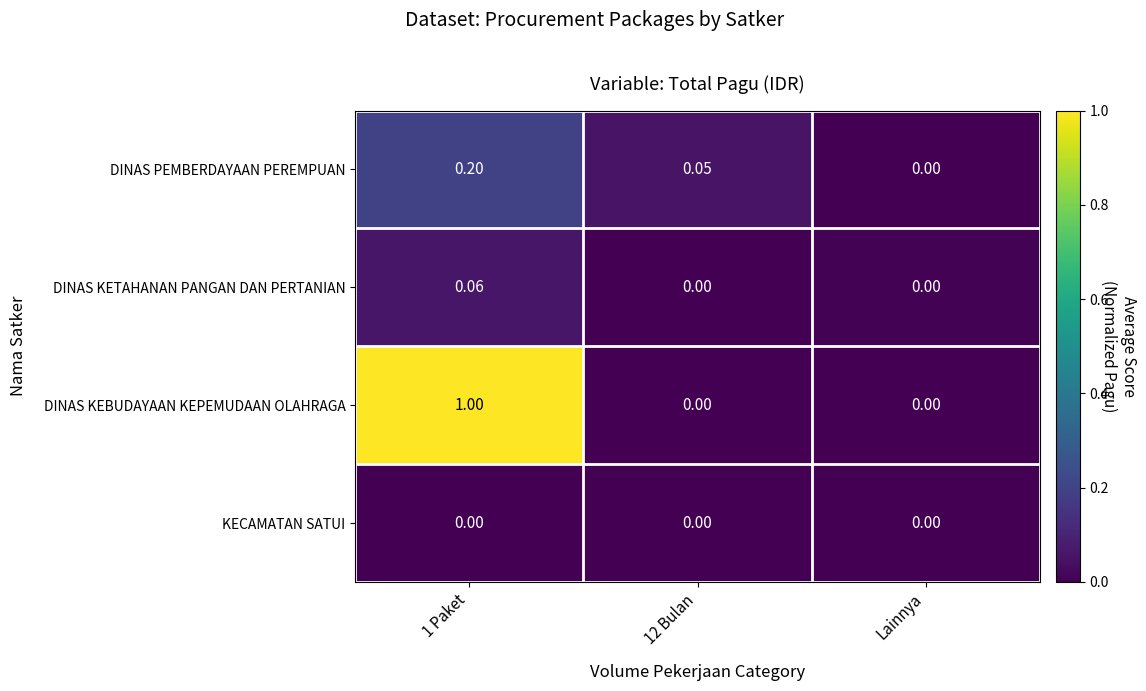

Which series has the widest spread of values?

DINAS KEBUDAYAAN KEPEMUDAAN OLAHRAGA